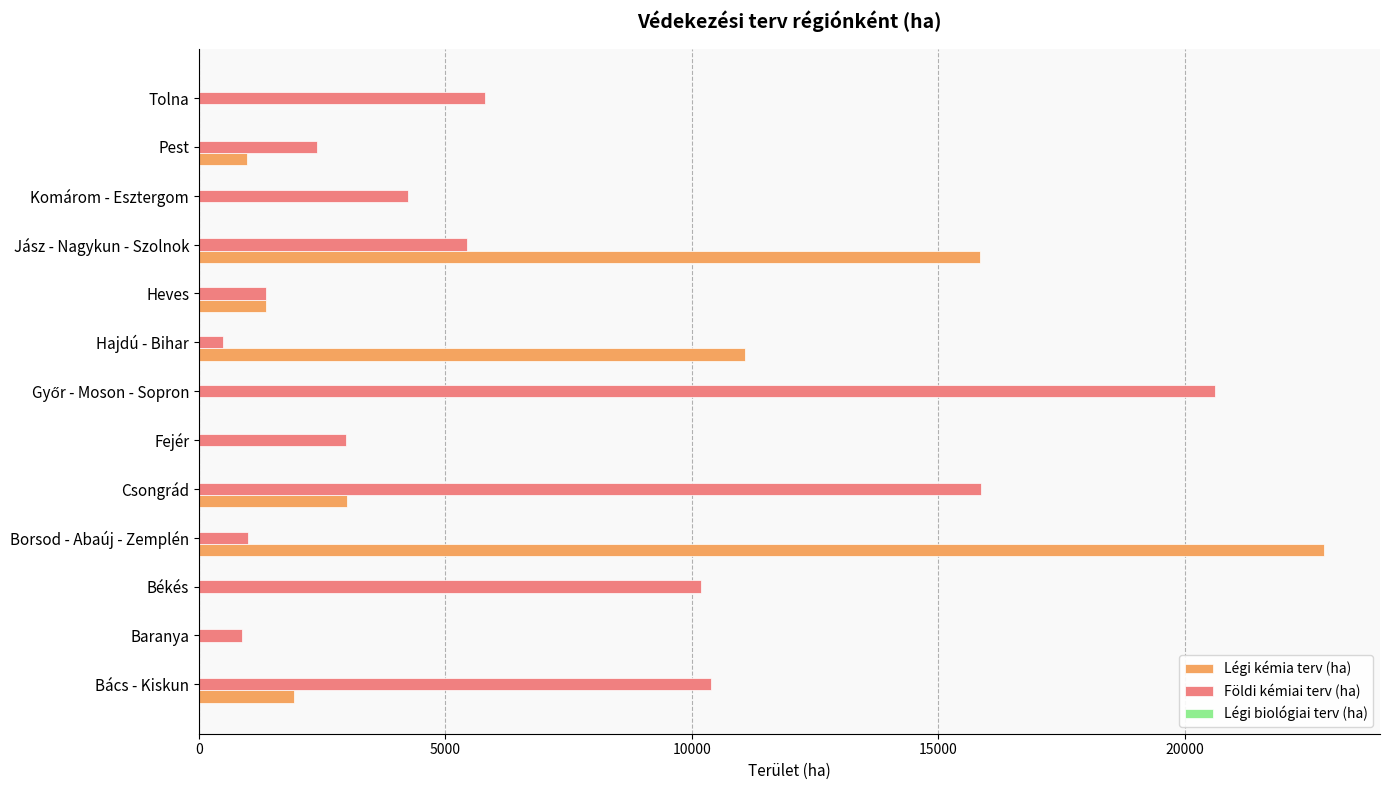

What is the sum of the Földi kémiai terv (ha) values at Pest and Békés?

12585